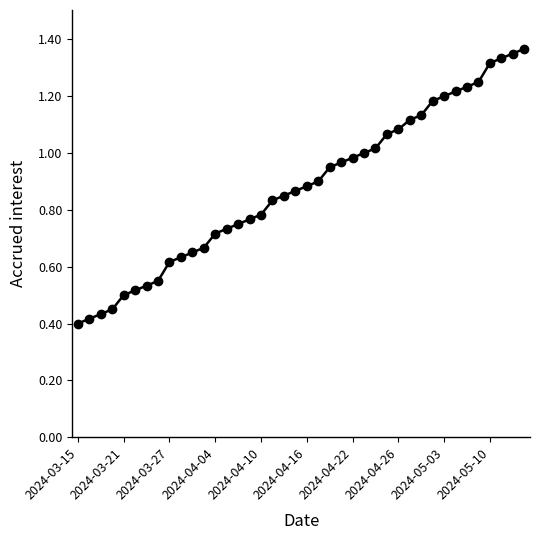

What is the sum of all values?

35.2